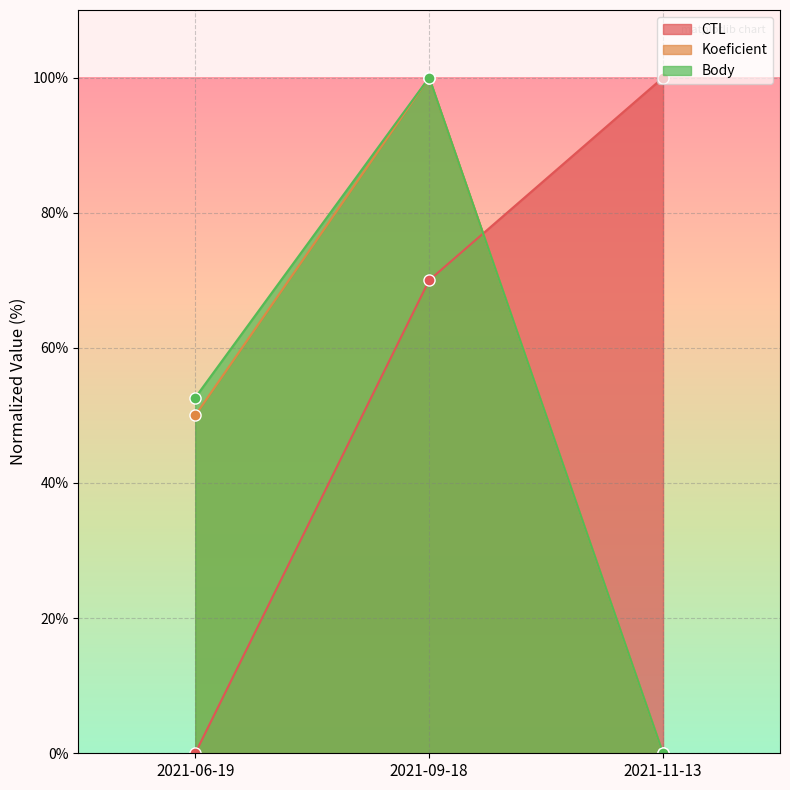

Reading left to right, list all the values displayed in this chart.

CTL: 2021-06-19=0.0	2021-09-18=70.0	2021-11-13=100.0
Koeficient: 2021-06-19=50.0	2021-09-18=100.0	2021-11-13=0.0
Body: 2021-06-19=52.6	2021-09-18=100.0	2021-11-13=0.0